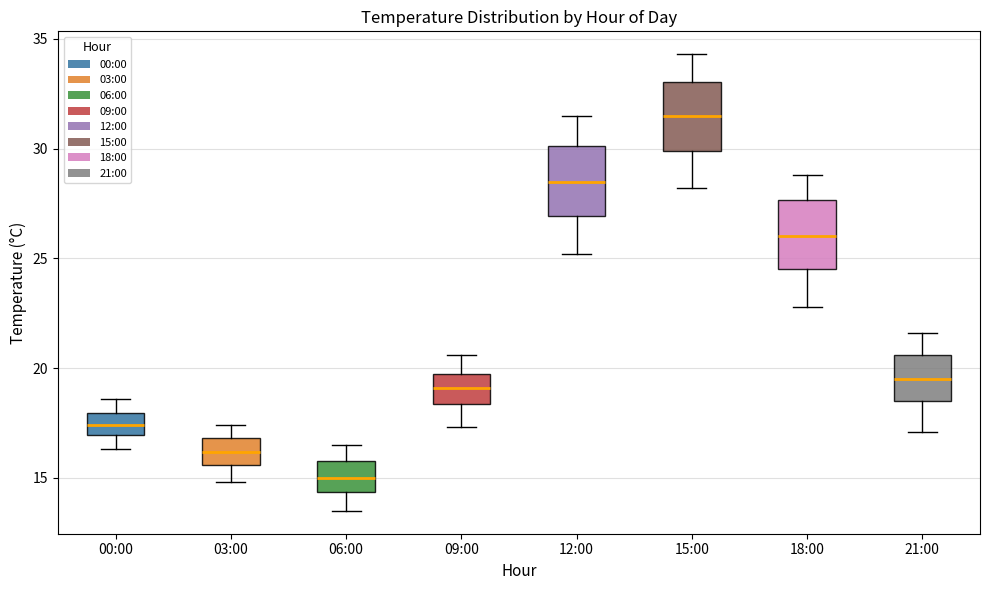

Which box has the lowest median line?

06:00